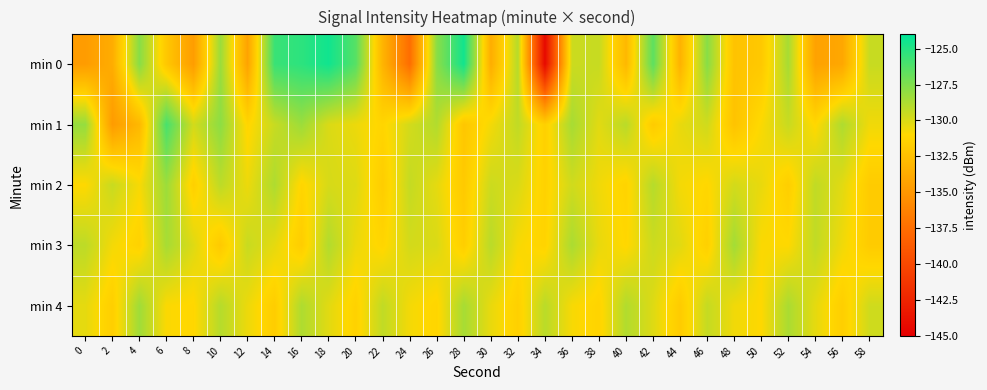

What is the spread (max minus min) of values at 24?

8.1